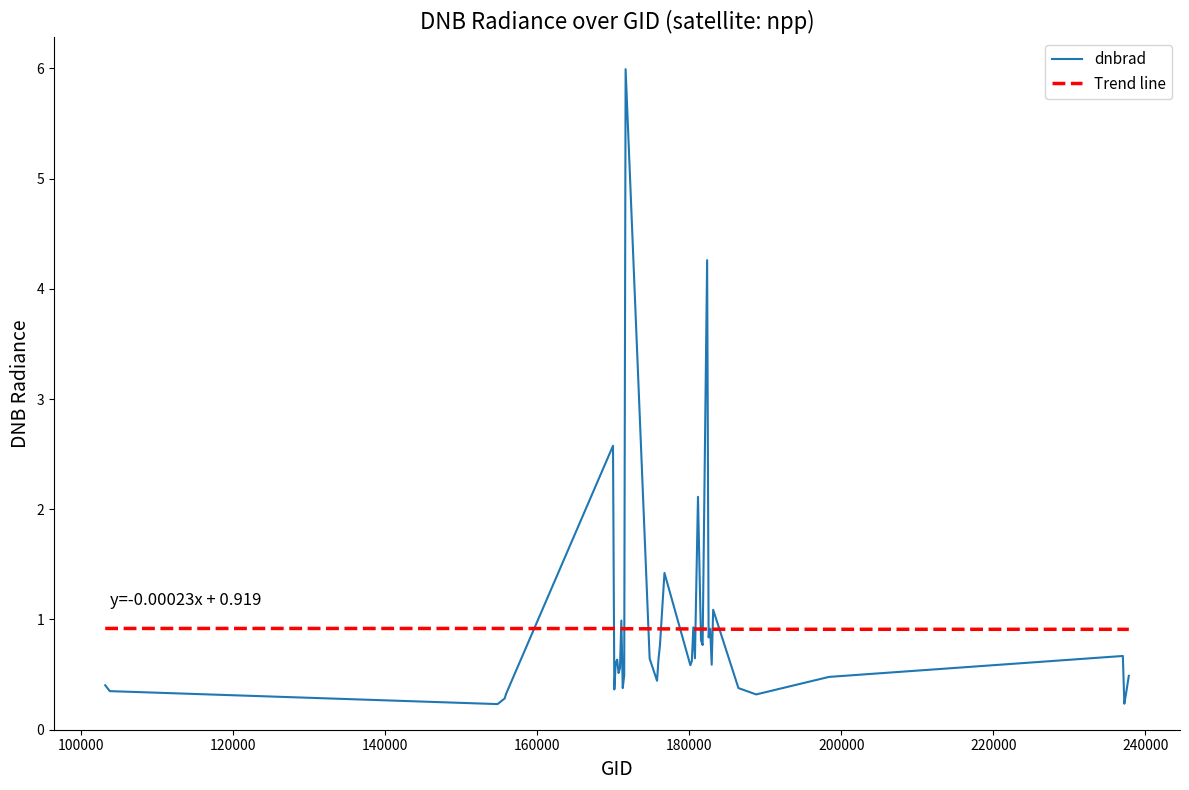

List the series in order of their peak value, highest first.

dnbrad, Trend line